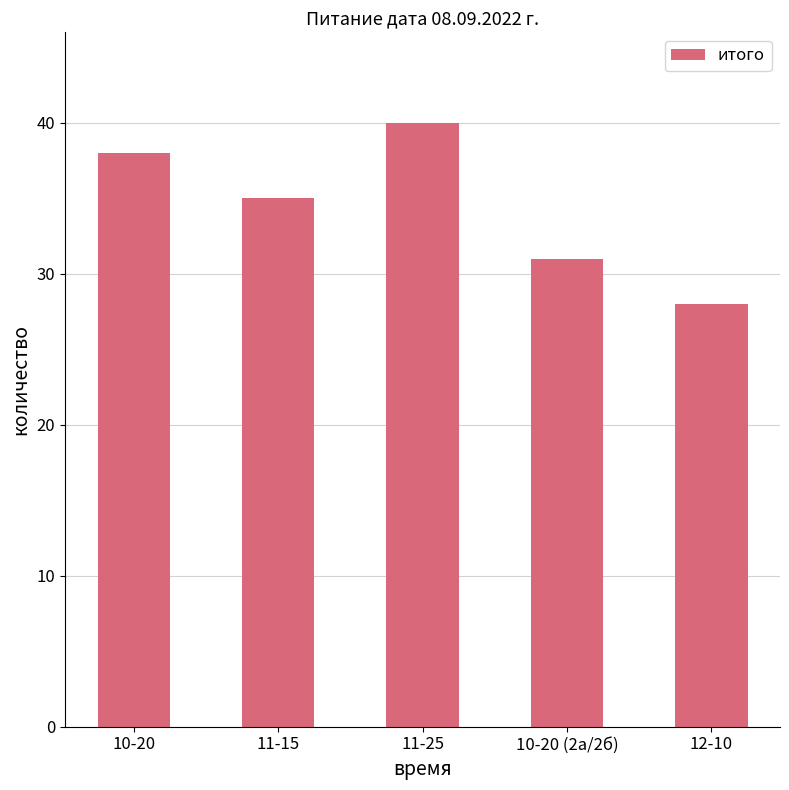

Rank the categories by value from lowest to highest.

12-10, 10-20 (2а/2б), 11-15, 10-20, 11-25